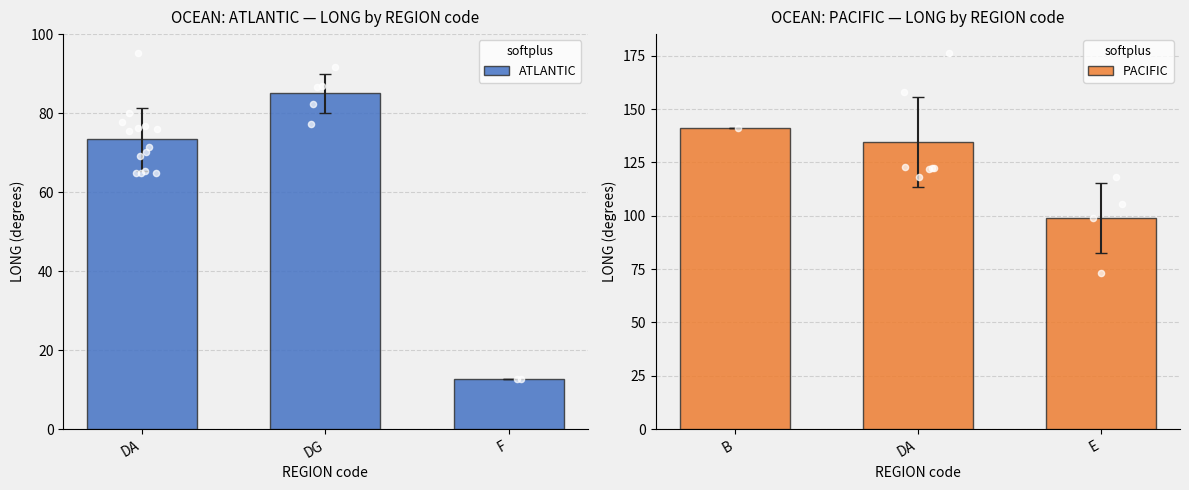

Which series has the largest total across all categories?

PACIFIC